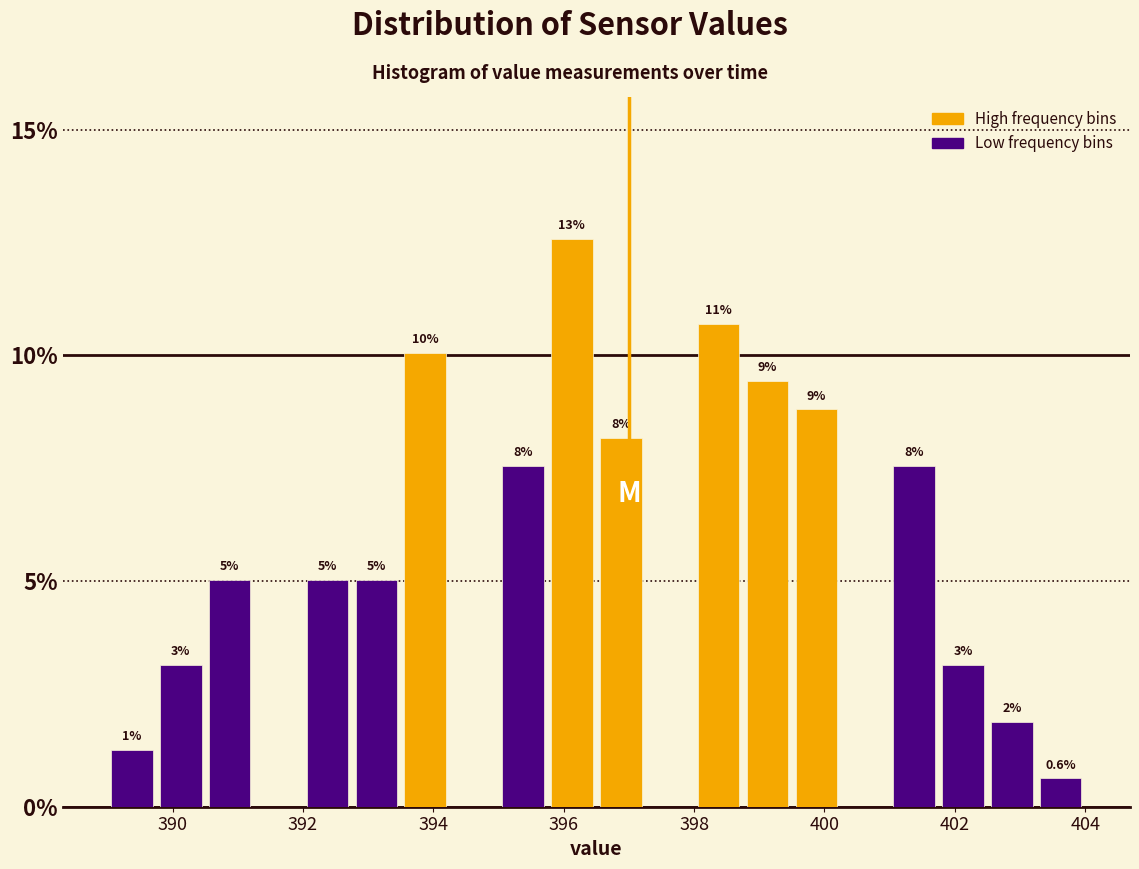

Read against the x-axis, roughly where is the centre of the tallest bar?

396.2